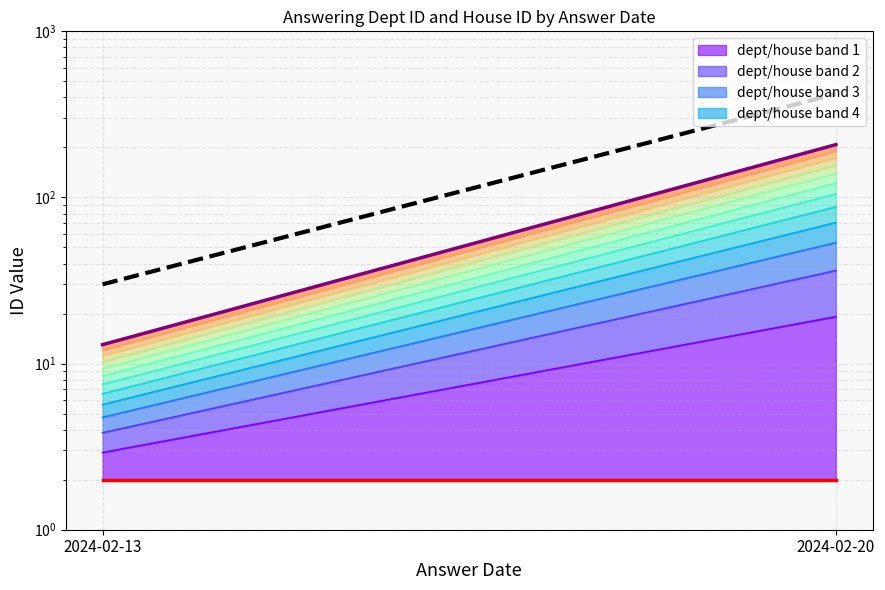

Reading right to left, transcribe all the data shown in this chart.

answering dept id line: 208	13
house id: 2	2
castleCSF prediction: 420	30